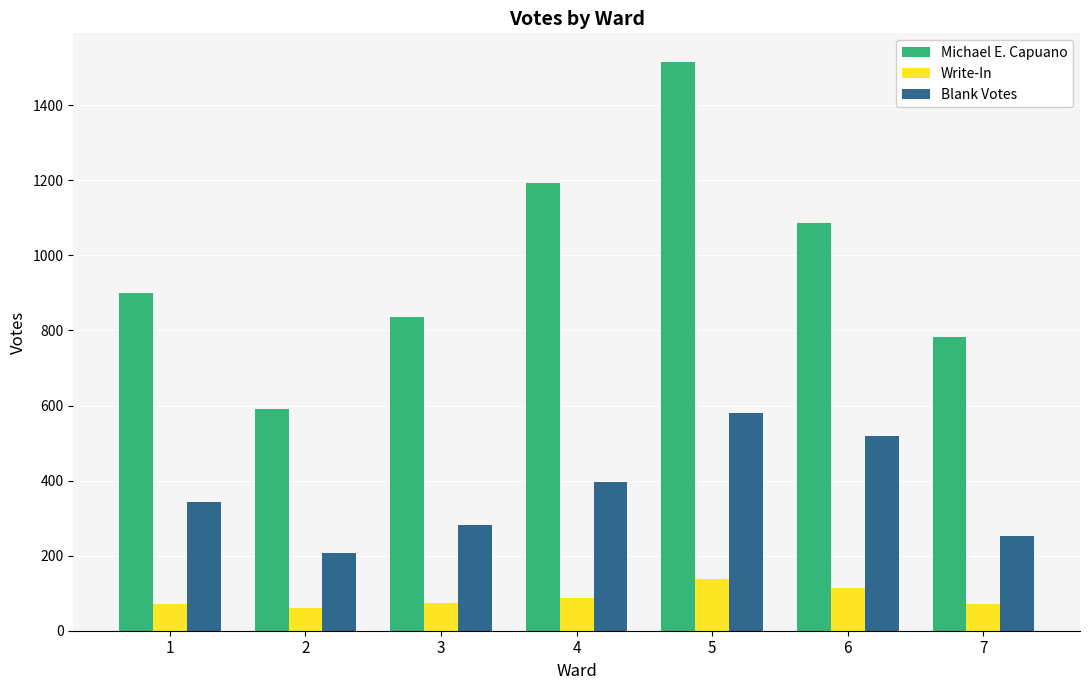

List the series in order of their overall mean, lowest first.

Write-In, Blank Votes, Michael E. Capuano